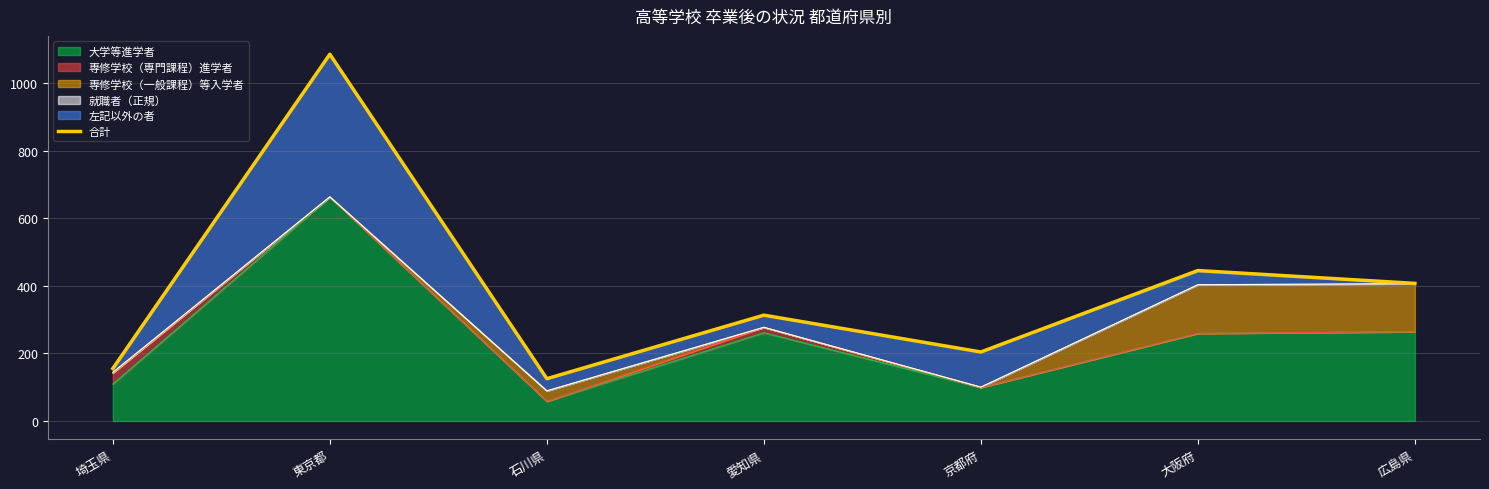

What position from the left is 埼玉県?

1